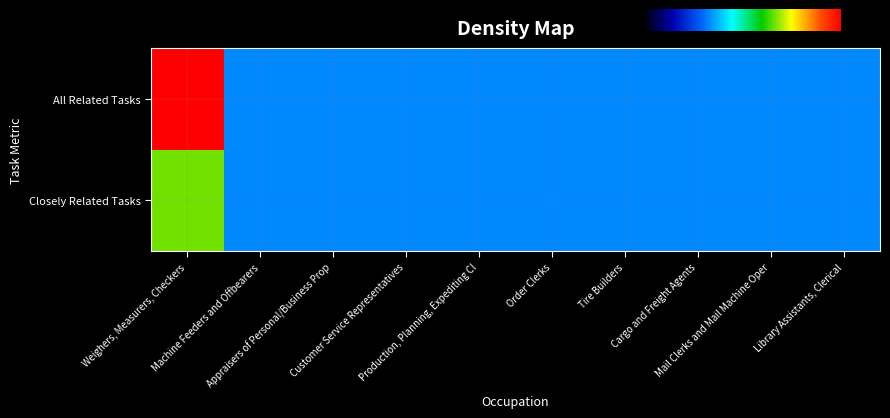

Reading left to right, what are all the values shown in this chart?

Weighers, Measurers, Checkers: 2	3
Machine Feeders and Offbearers: 1	1
Appraisers of Personal/Business Prop: 1	1
Customer Service Representatives: 1	1
Production, Planning, Expediting Cl: 1	1
Order Clerks: 1	1
Tire Builders: 1	1
Cargo and Freight Agents: 1	1
Mail Clerks and Mail Machine Oper: 1	1
Library Assistants, Clerical: 1	1